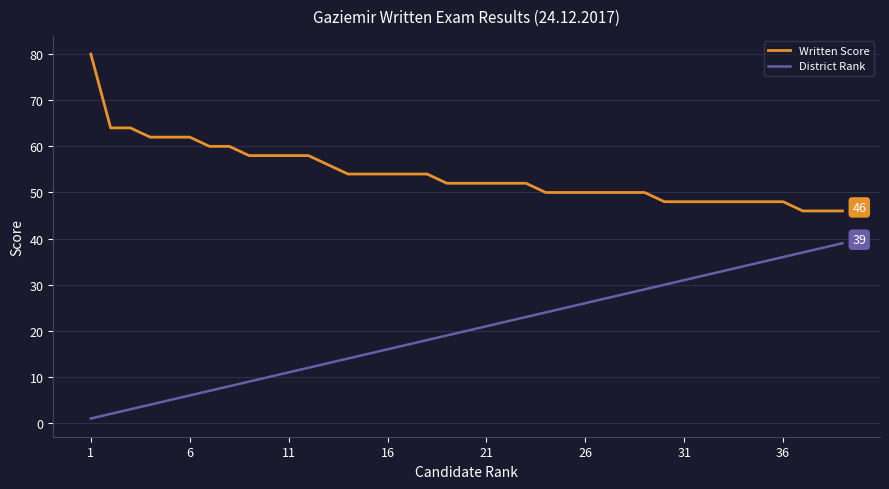

What is the highest value of the District Rank series?

39